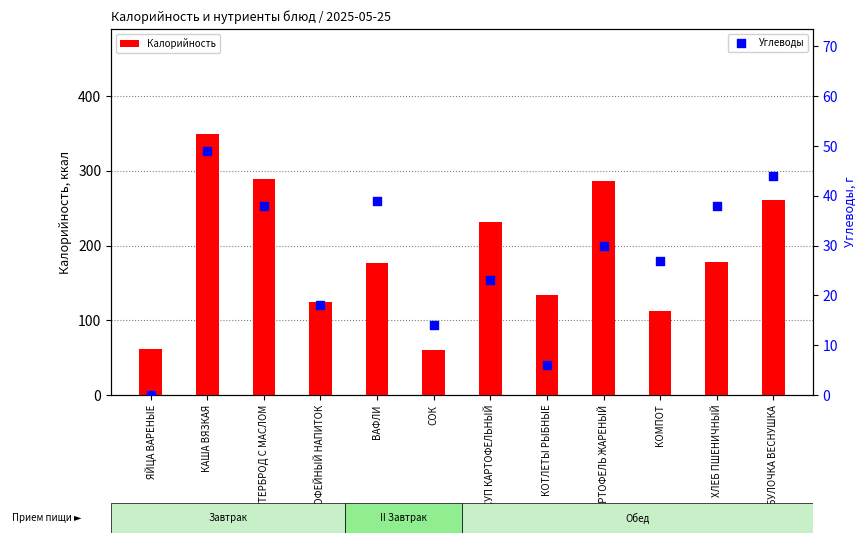

Which series has the widest spread of Y values?

Калорийность